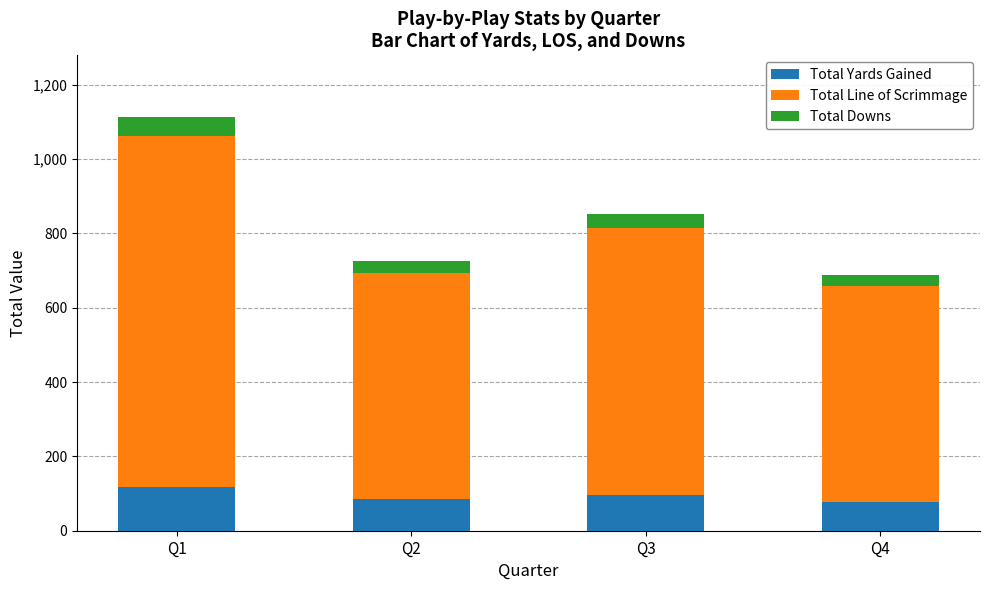

What is the total value across all series at Q1?

1112